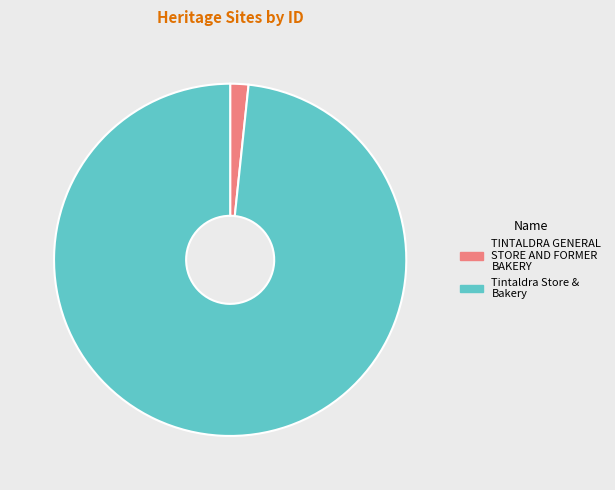

Is there any slice that represents more than half of the pie?

Yes